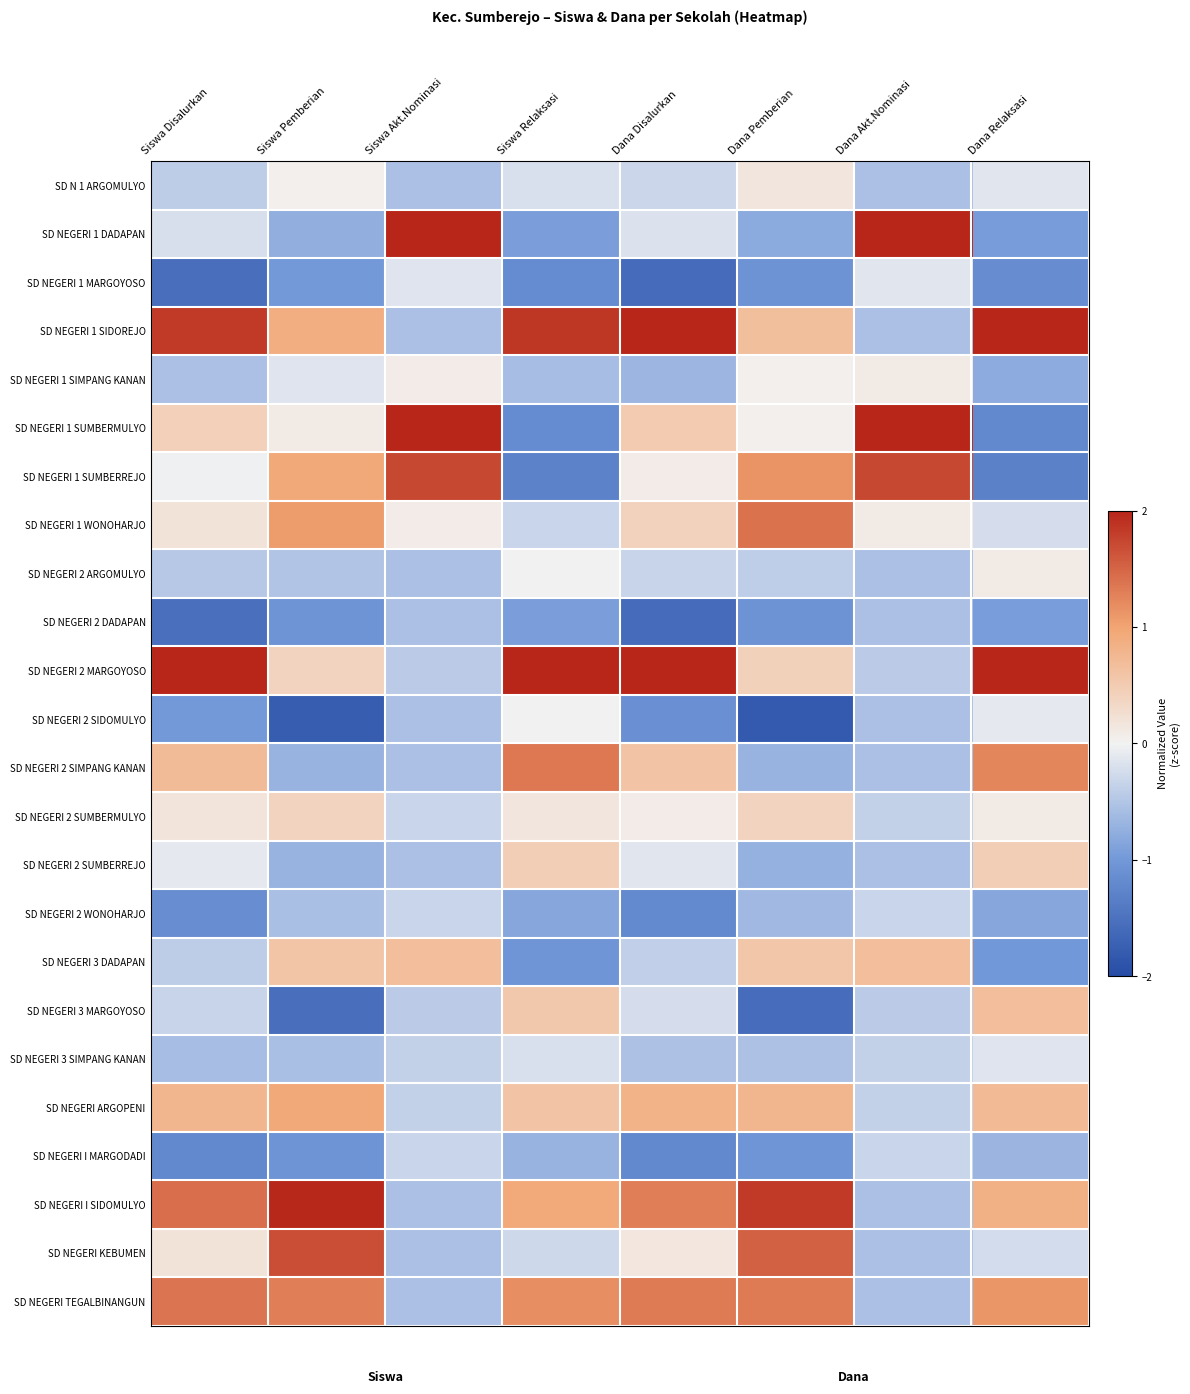

Reading right to left, what are all the values shown in this chart?

SD N 1 ARGOMULYO: Dana Relaksasi=-0.1	Dana Akt.Nominasi=-0.5	Dana Pemberian=0.2	Dana Disalurkan=-0.3	Siswa Relaksasi=-0.2	Siswa Akt.Nominasi=-0.6	Siswa Pemberian=0.0	Siswa Disalurkan=-0.4
SD NEGERI 1 DADAPAN: Dana Relaksasi=-1.0	Dana Akt.Nominasi=2.2	Dana Pemberian=-0.8	Dana Disalurkan=-0.2	Siswa Relaksasi=-0.9	Siswa Akt.Nominasi=2.2	Siswa Pemberian=-0.8	Siswa Disalurkan=-0.2
SD NEGERI 1 MARGOYOSO: Dana Relaksasi=-1.2	Dana Akt.Nominasi=-0.1	Dana Pemberian=-1.1	Dana Disalurkan=-1.6	Siswa Relaksasi=-1.2	Siswa Akt.Nominasi=-0.1	Siswa Pemberian=-1.0	Siswa Disalurkan=-1.5
SD NEGERI 1 SIDOREJO: Dana Relaksasi=2.1	Dana Akt.Nominasi=-0.5	Dana Pemberian=0.7	Dana Disalurkan=2.0	Siswa Relaksasi=1.9	Siswa Akt.Nominasi=-0.6	Siswa Pemberian=0.9	Siswa Disalurkan=1.8
SD NEGERI 1 SIMPANG KANAN: Dana Relaksasi=-0.8	Dana Akt.Nominasi=0.1	Dana Pemberian=0.0	Dana Disalurkan=-0.7	Siswa Relaksasi=-0.6	Siswa Akt.Nominasi=0.1	Siswa Pemberian=-0.1	Siswa Disalurkan=-0.6
SD NEGERI 1 SUMBERMULYO: Dana Relaksasi=-1.2	Dana Akt.Nominasi=3.4	Dana Pemberian=0.0	Dana Disalurkan=0.5	Siswa Relaksasi=-1.2	Siswa Akt.Nominasi=3.4	Siswa Pemberian=0.1	Siswa Disalurkan=0.5
SD NEGERI 1 SUMBERREJO: Dana Relaksasi=-1.3	Dana Akt.Nominasi=1.7	Dana Pemberian=1.1	Dana Disalurkan=0.1	Siswa Relaksasi=-1.3	Siswa Akt.Nominasi=1.7	Siswa Pemberian=0.9	Siswa Disalurkan=-0.0
SD NEGERI 1 WONOHARJO: Dana Relaksasi=-0.2	Dana Akt.Nominasi=0.1	Dana Pemberian=1.4	Dana Disalurkan=0.4	Siswa Relaksasi=-0.3	Siswa Akt.Nominasi=0.1	Siswa Pemberian=1.1	Siswa Disalurkan=0.2
SD NEGERI 2 ARGOMULYO: Dana Relaksasi=0.1	Dana Akt.Nominasi=-0.5	Dana Pemberian=-0.4	Dana Disalurkan=-0.3	Siswa Relaksasi=-0.0	Siswa Akt.Nominasi=-0.6	Siswa Pemberian=-0.5	Siswa Disalurkan=-0.5
SD NEGERI 2 DADAPAN: Dana Relaksasi=-0.9	Dana Akt.Nominasi=-0.5	Dana Pemberian=-1.1	Dana Disalurkan=-1.6	Siswa Relaksasi=-0.9	Siswa Akt.Nominasi=-0.6	Siswa Pemberian=-1.1	Siswa Disalurkan=-1.5
SD NEGERI 2 MARGOYOSO: Dana Relaksasi=2.4	Dana Akt.Nominasi=-0.4	Dana Pemberian=0.4	Dana Disalurkan=2.2	Siswa Relaksasi=2.6	Siswa Akt.Nominasi=-0.4	Siswa Pemberian=0.4	Siswa Disalurkan=2.3
SD NEGERI 2 SIDOMULYO: Dana Relaksasi=-0.1	Dana Akt.Nominasi=-0.5	Dana Pemberian=-1.8	Dana Disalurkan=-1.1	Siswa Relaksasi=-0.0	Siswa Akt.Nominasi=-0.6	Siswa Pemberian=-1.8	Siswa Disalurkan=-1.0
SD NEGERI 2 SIMPANG KANAN: Dana Relaksasi=1.2	Dana Akt.Nominasi=-0.5	Dana Pemberian=-0.7	Dana Disalurkan=0.6	Siswa Relaksasi=1.3	Siswa Akt.Nominasi=-0.6	Siswa Pemberian=-0.7	Siswa Disalurkan=0.7
SD NEGERI 2 SUMBERMULYO: Dana Relaksasi=0.1	Dana Akt.Nominasi=-0.4	Dana Pemberian=0.4	Dana Disalurkan=0.1	Siswa Relaksasi=0.2	Siswa Akt.Nominasi=-0.3	Siswa Pemberian=0.4	Siswa Disalurkan=0.2
SD NEGERI 2 SUMBERREJO: Dana Relaksasi=0.5	Dana Akt.Nominasi=-0.5	Dana Pemberian=-0.7	Dana Disalurkan=-0.1	Siswa Relaksasi=0.5	Siswa Akt.Nominasi=-0.6	Siswa Pemberian=-0.7	Siswa Disalurkan=-0.1
SD NEGERI 2 WONOHARJO: Dana Relaksasi=-0.8	Dana Akt.Nominasi=-0.3	Dana Pemberian=-0.6	Dana Disalurkan=-1.2	Siswa Relaksasi=-0.8	Siswa Akt.Nominasi=-0.3	Siswa Pemberian=-0.6	Siswa Disalurkan=-1.1
SD NEGERI 3 DADAPAN: Dana Relaksasi=-1.0	Dana Akt.Nominasi=0.7	Dana Pemberian=0.6	Dana Disalurkan=-0.4	Siswa Relaksasi=-1.0	Siswa Akt.Nominasi=0.7	Siswa Pemberian=0.6	Siswa Disalurkan=-0.4
SD NEGERI 3 MARGOYOSO: Dana Relaksasi=0.7	Dana Akt.Nominasi=-0.4	Dana Pemberian=-1.6	Dana Disalurkan=-0.2	Siswa Relaksasi=0.5	Siswa Akt.Nominasi=-0.4	Siswa Pemberian=-1.5	Siswa Disalurkan=-0.3
SD NEGERI 3 SIMPANG KANAN: Dana Relaksasi=-0.1	Dana Akt.Nominasi=-0.4	Dana Pemberian=-0.5	Dana Disalurkan=-0.5	Siswa Relaksasi=-0.2	Siswa Akt.Nominasi=-0.4	Siswa Pemberian=-0.6	Siswa Disalurkan=-0.6
SD NEGERI ARGOPENI: Dana Relaksasi=0.7	Dana Akt.Nominasi=-0.4	Dana Pemberian=0.8	Dana Disalurkan=0.8	Siswa Relaksasi=0.6	Siswa Akt.Nominasi=-0.4	Siswa Pemberian=0.9	Siswa Disalurkan=0.8
SD NEGERI I MARGODADI: Dana Relaksasi=-0.7	Dana Akt.Nominasi=-0.3	Dana Pemberian=-1.0	Dana Disalurkan=-1.2	Siswa Relaksasi=-0.7	Siswa Akt.Nominasi=-0.3	Siswa Pemberian=-1.1	Siswa Disalurkan=-1.2
SD NEGERI I SIDOMULYO: Dana Relaksasi=0.9	Dana Akt.Nominasi=-0.5	Dana Pemberian=1.8	Dana Disalurkan=1.3	Siswa Relaksasi=0.9	Siswa Akt.Nominasi=-0.6	Siswa Pemberian=2.0	Siswa Disalurkan=1.4
SD NEGERI KEBUMEN: Dana Relaksasi=-0.2	Dana Akt.Nominasi=-0.5	Dana Pemberian=1.5	Dana Disalurkan=0.1	Siswa Relaksasi=-0.3	Siswa Akt.Nominasi=-0.6	Siswa Pemberian=1.7	Siswa Disalurkan=0.2
SD NEGERI TEGALBINANGUN: Dana Relaksasi=1.1	Dana Akt.Nominasi=-0.5	Dana Pemberian=1.3	Dana Disalurkan=1.3	Siswa Relaksasi=1.2	Siswa Akt.Nominasi=-0.6	Siswa Pemberian=1.3	Siswa Disalurkan=1.4